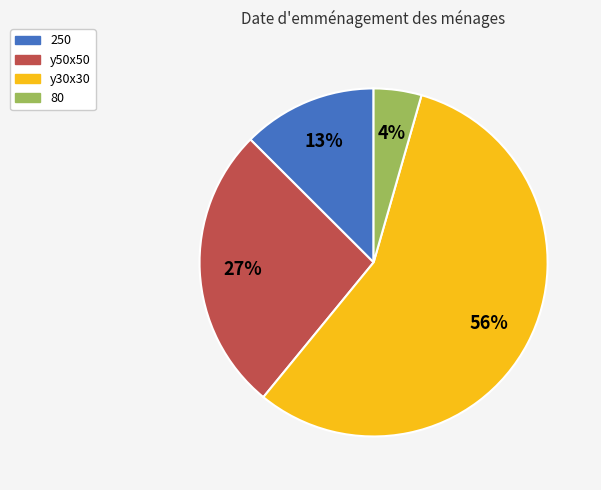

Does any single category account for the majority?

Yes